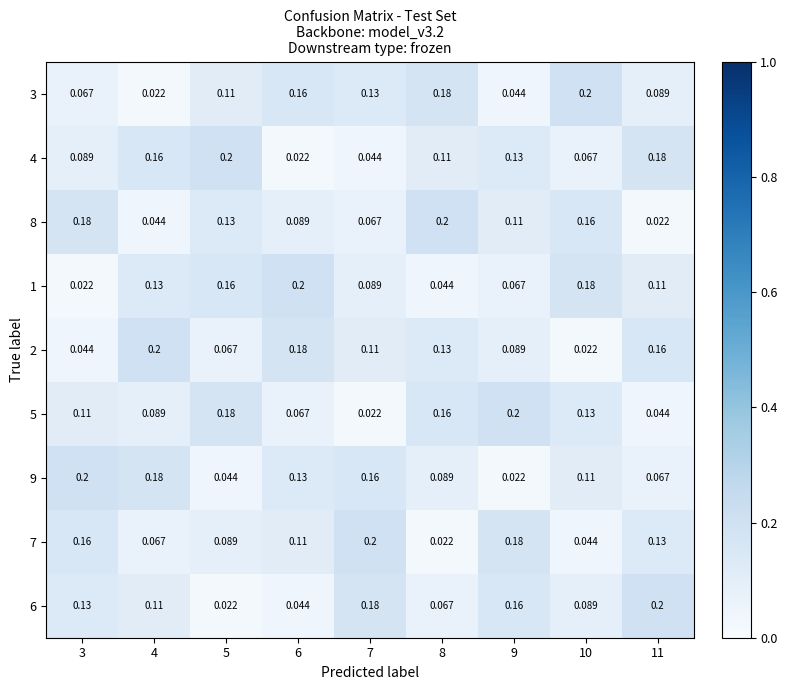

At which category does the chart reach its peak across all series?

10